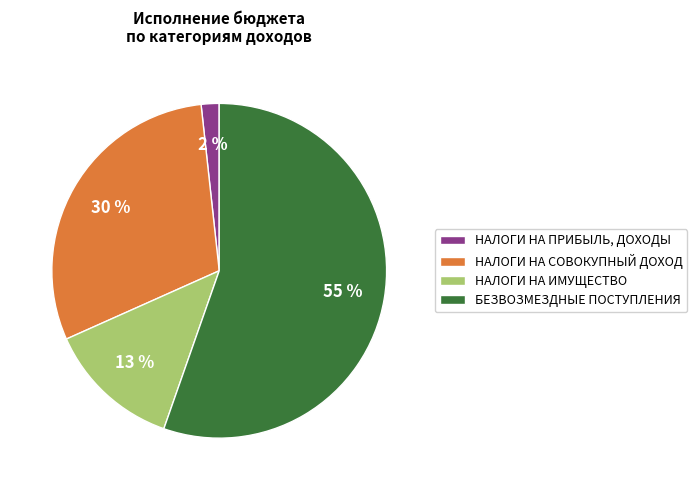

Which category has the biggest portion of the pie?

БЕЗВОЗМЕЗДНЫЕ ПОСТУПЛЕНИЯ